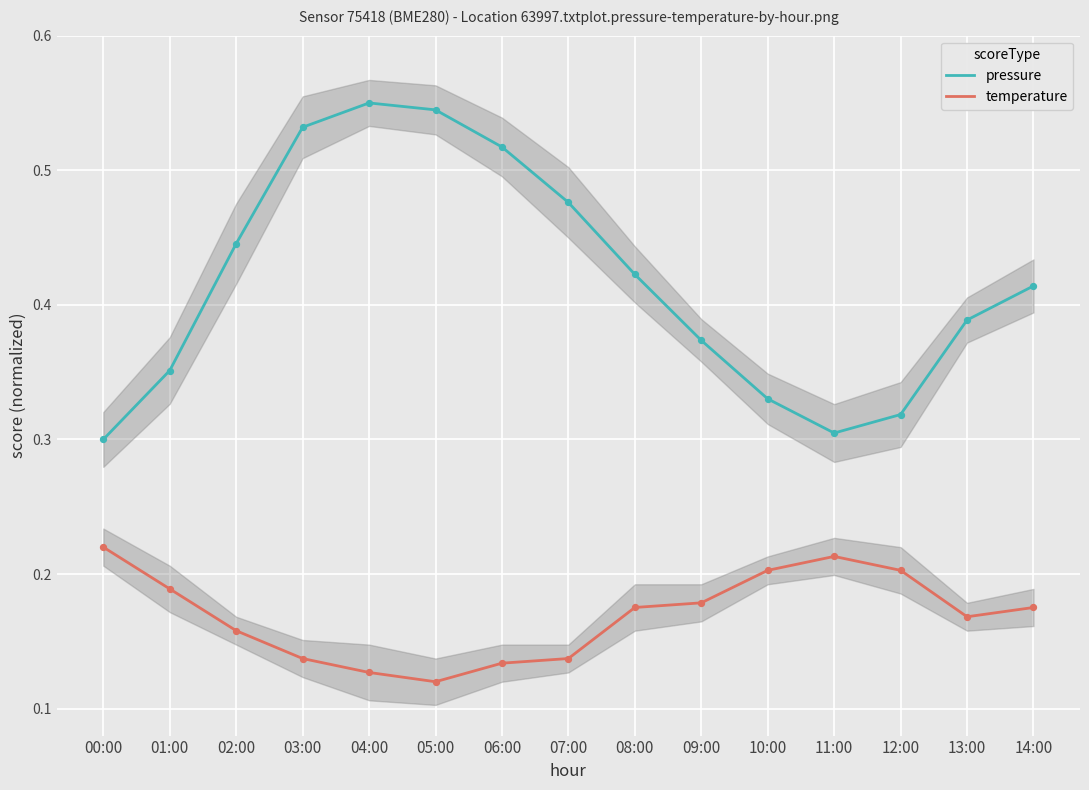

Which series has the largest total across all categories?

pressure